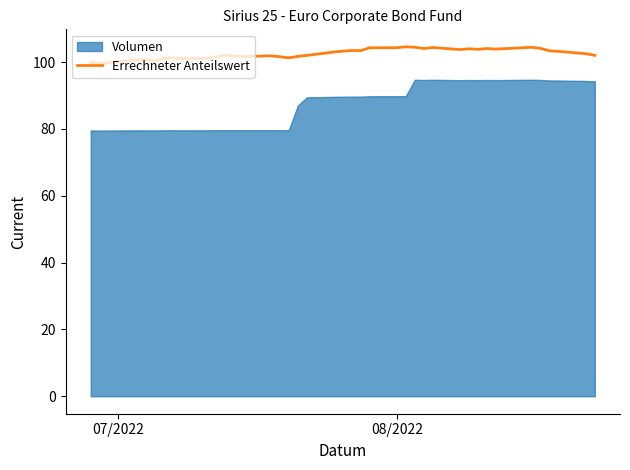

What is the maximum value for Errechneter Anteilswert?

104.6